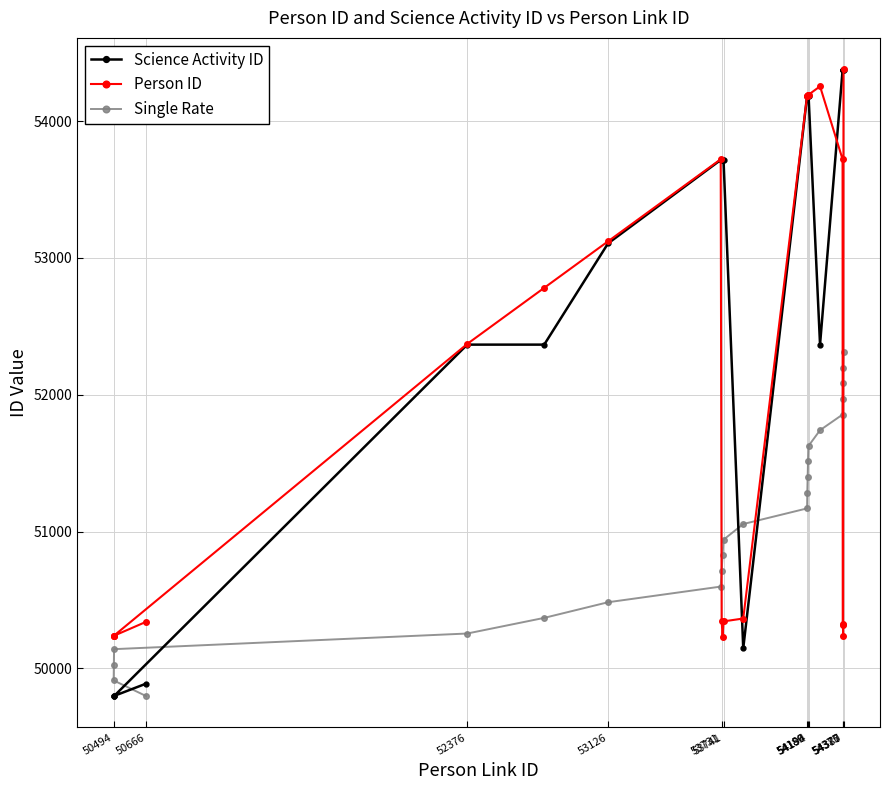

What is the sum of the Science Activity ID values at 54186 and 54380?

108552.0